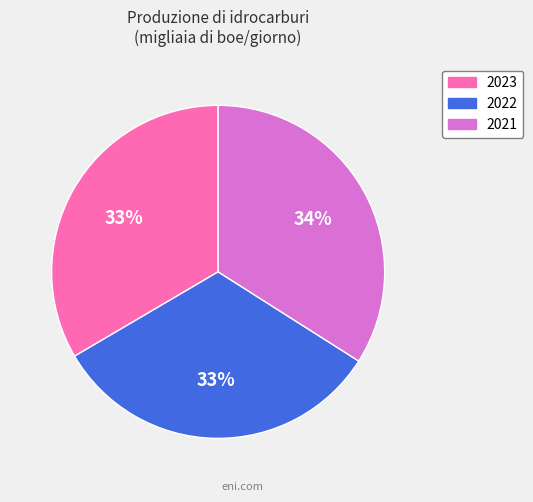

To the nearest percent, what portion does 2021 represent?

34%